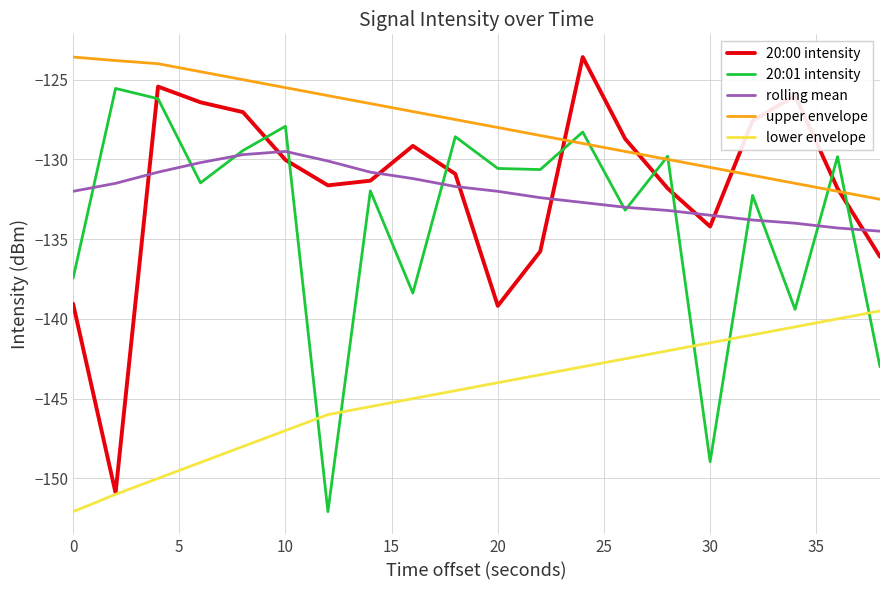

What is the minimum value shown in the chart?

-152.1